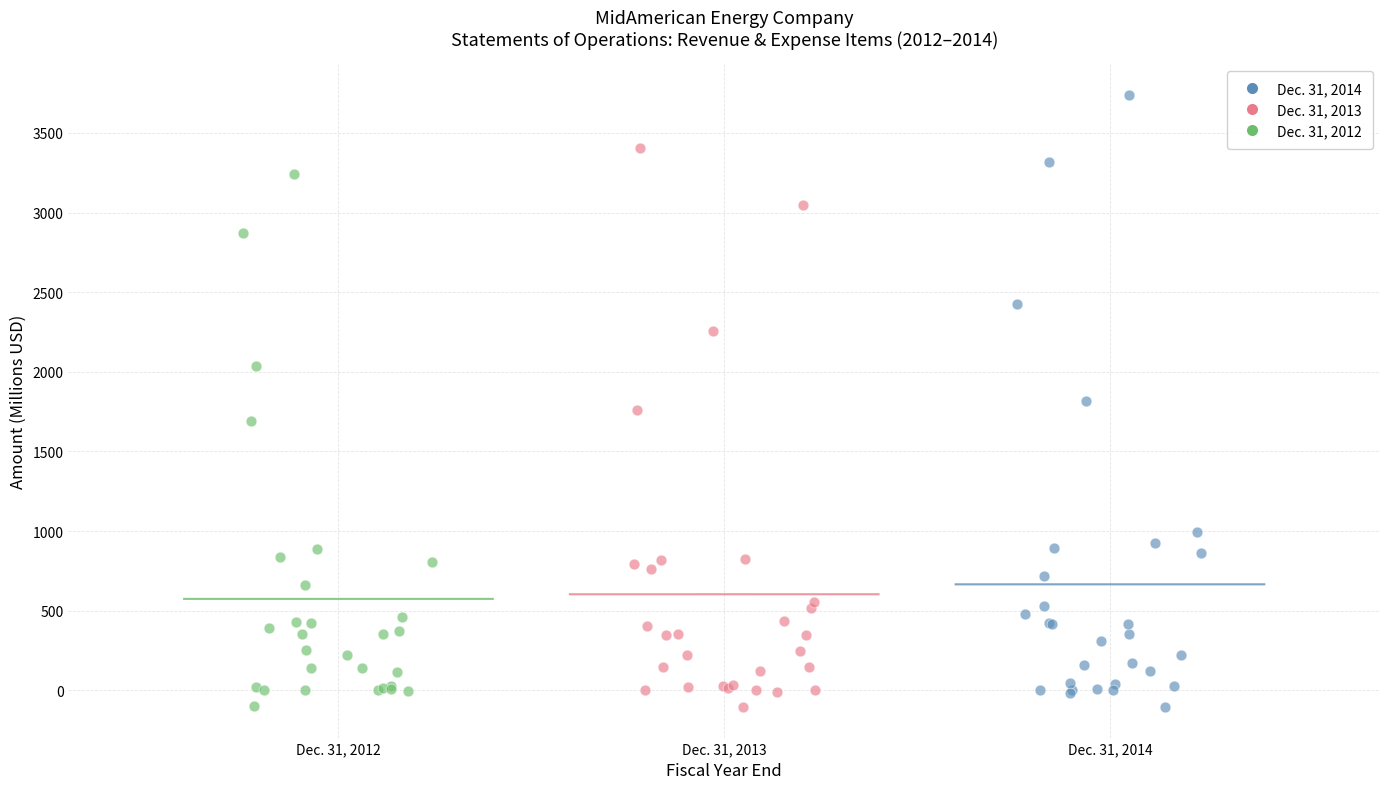

Which series reaches the maximum Y coordinate?

Dec. 31, 2014